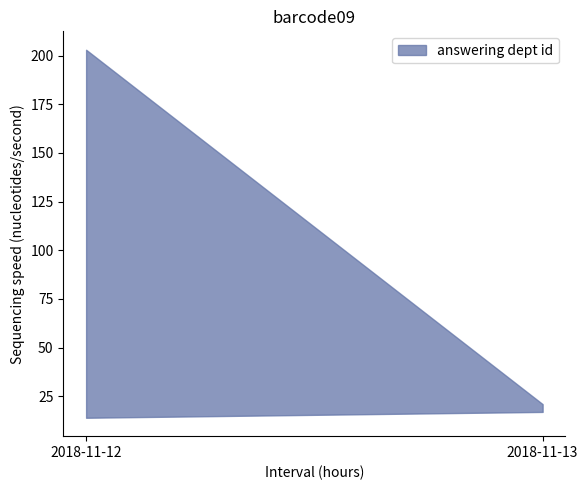

What is the ratio of the value at 2018-11-13 to the value at 2018-11-12?

0.1